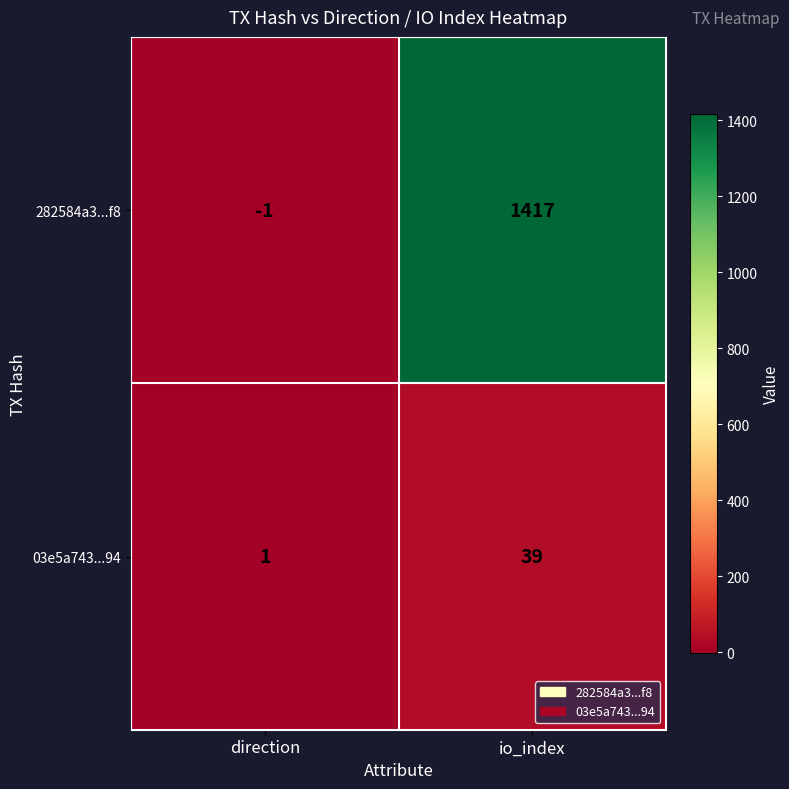

At which category is the sum across all series the highest?

io_index